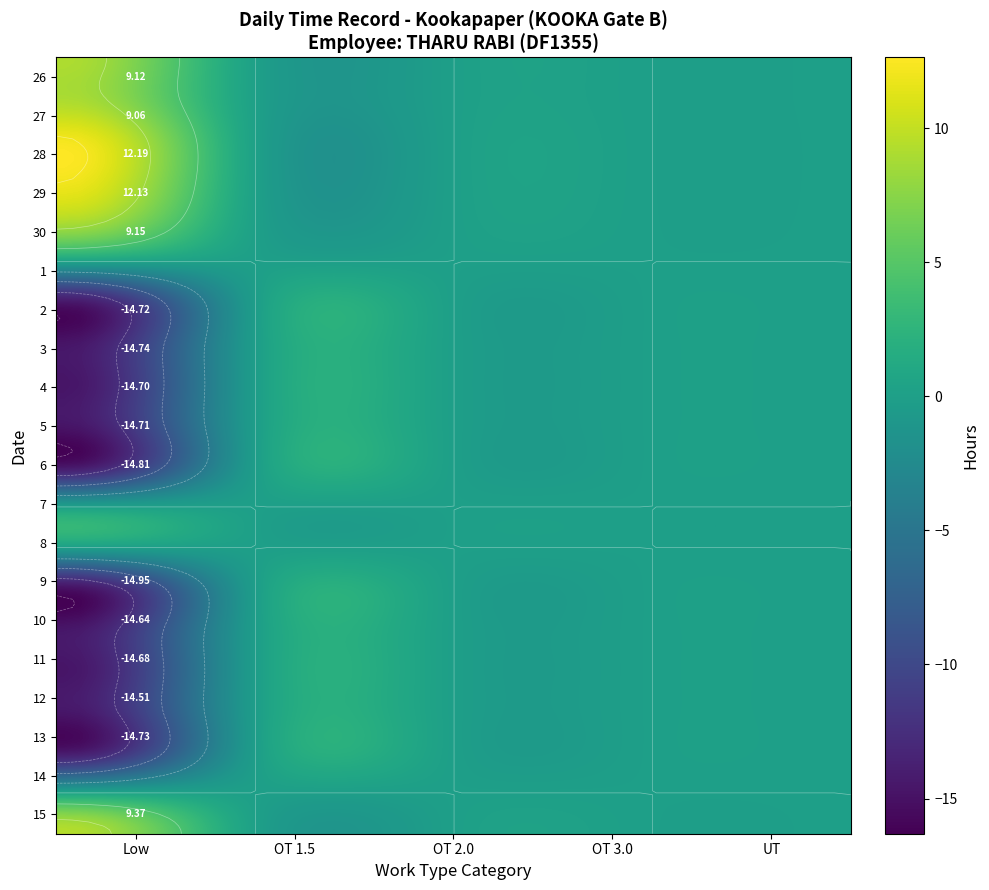

Between 0 and 1, which series saw the biggest shift?

9